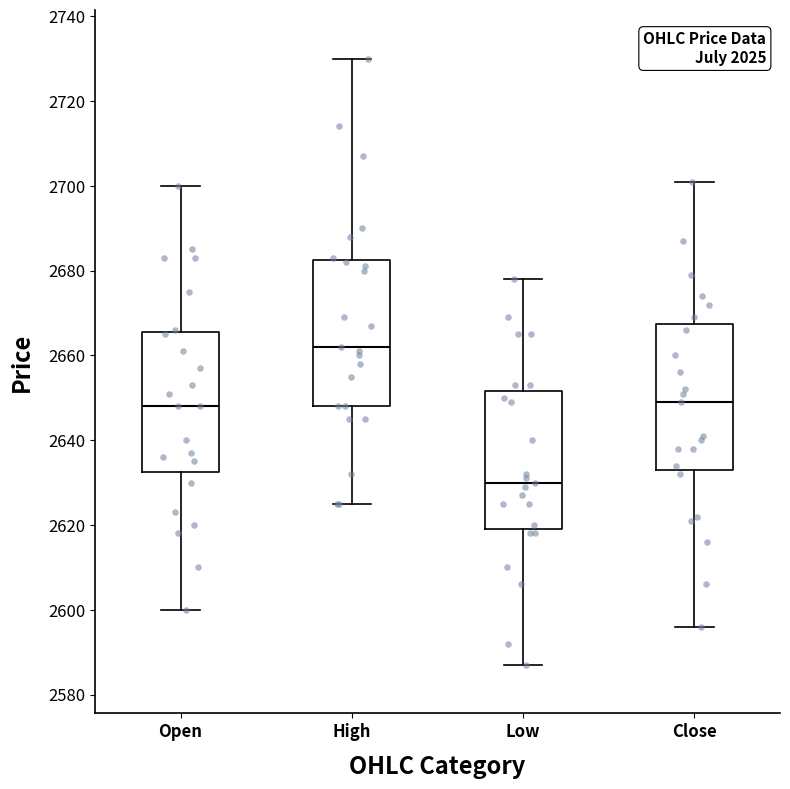

Where is the upper edge of the box for Low on the y-axis? The values are not printed on the chart, so give them approximately, as read against the axis.

2652